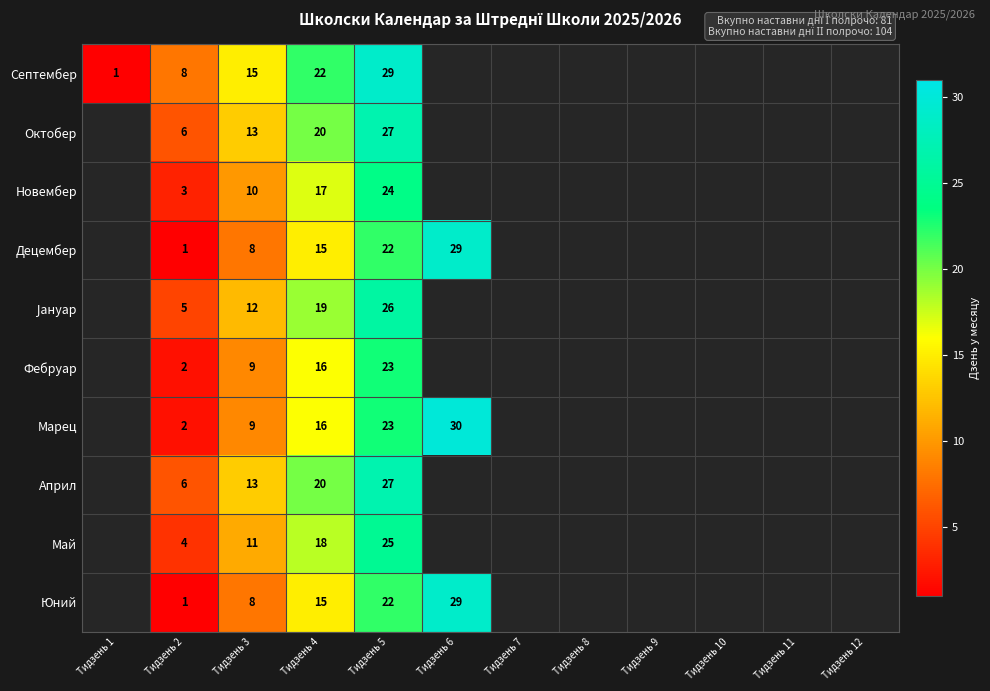

At how many categories does at least one series exceed 27?

2